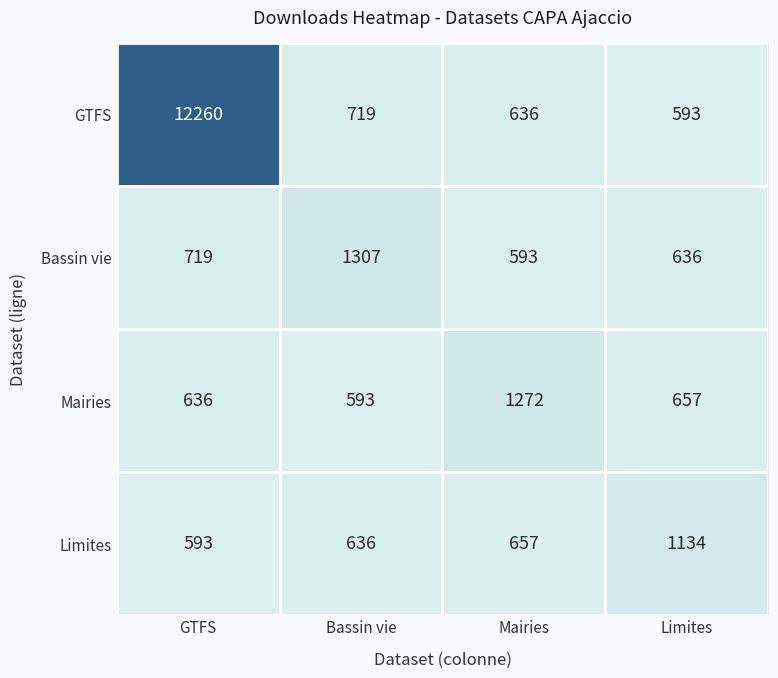

Which series has the largest total across all categories?

GTFS